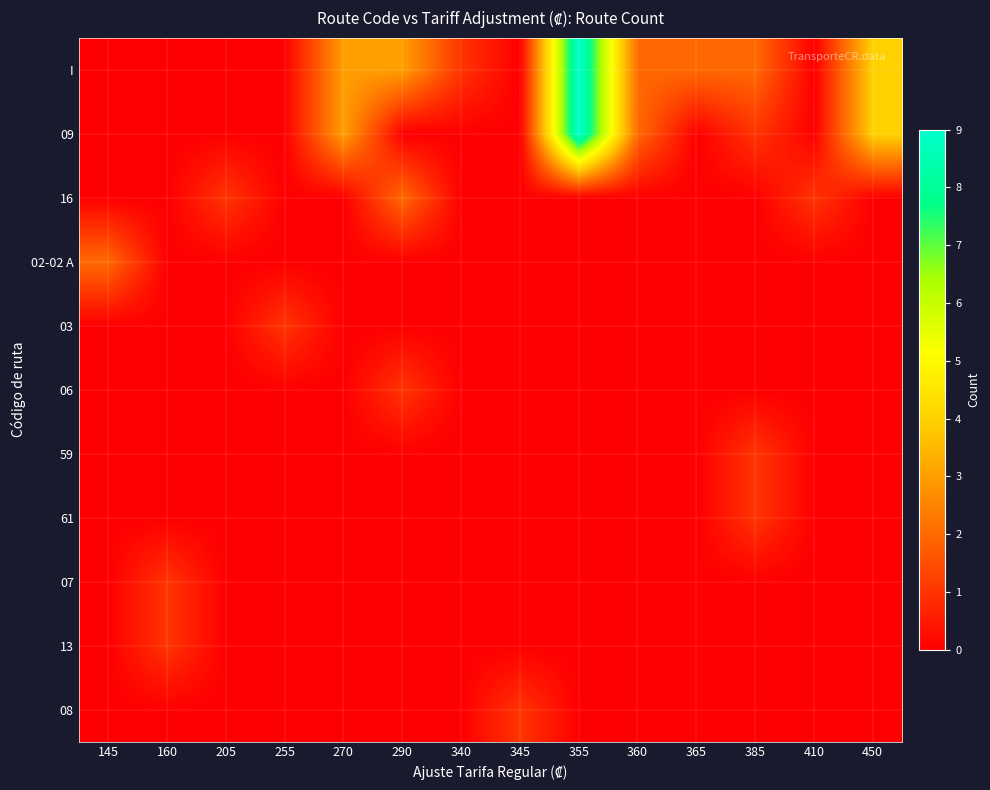

Reading left to right, what are all the values shown in this chart?

I: 145=0	160=0	205=0	255=0	270=3	290=3	340=1	345=0	355=9	360=2	365=2	385=2	410=0	450=4
09: 145=0	160=0	205=0	255=0	270=3	290=0	340=0	345=0	355=9	360=2	365=0	385=1	410=0	450=4
16: 145=0	160=0	205=1	255=0	270=0	290=2	340=0	345=0	355=0	360=0	365=0	385=0	410=1	450=0
02-02 A: 145=2	160=0	205=0	255=0	270=0	290=0	340=0	345=0	355=0	360=0	365=0	385=0	410=0	450=0
03: 145=0	160=0	205=0	255=1	270=0	290=0	340=0	345=0	355=0	360=0	365=0	385=0	410=0	450=0
06: 145=0	160=0	205=0	255=0	270=0	290=1	340=0	345=0	355=0	360=0	365=0	385=0	410=0	450=0
59: 145=0	160=0	205=0	255=0	270=0	290=0	340=0	345=0	355=0	360=0	365=0	385=1	410=0	450=0
61: 145=0	160=0	205=0	255=0	270=0	290=0	340=0	345=0	355=0	360=0	365=0	385=1	410=0	450=0
07: 145=0	160=1	205=0	255=0	270=0	290=0	340=0	345=0	355=0	360=0	365=0	385=0	410=0	450=0
13: 145=0	160=1	205=0	255=0	270=0	290=0	340=0	345=0	355=0	360=0	365=0	385=0	410=0	450=0
08: 145=0	160=0	205=0	255=0	270=0	290=0	340=0	345=1	355=0	360=0	365=0	385=0	410=0	450=0